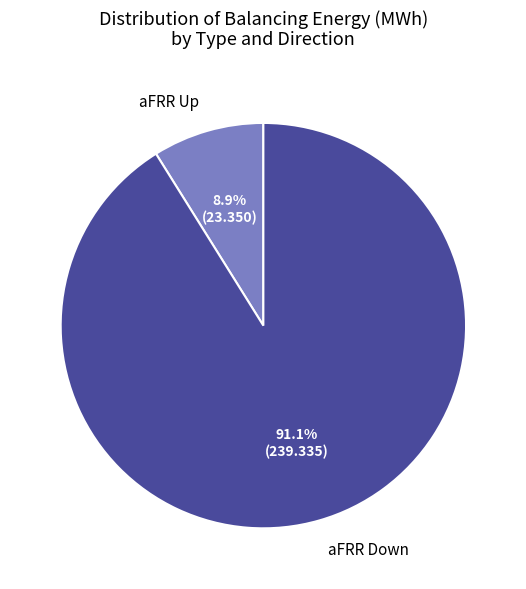

What is the ratio of the value at aFRR Down to the value at aFRR Up?

10.2